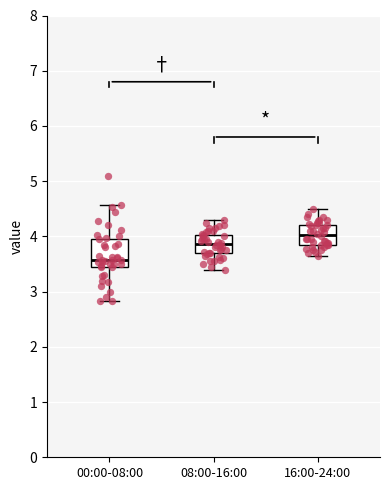

Where does the lower whisker of the box for 00:00-08:00 end on the y-axis? The values are not printed on the chart, so give them approximately, as read against the axis.

2.8